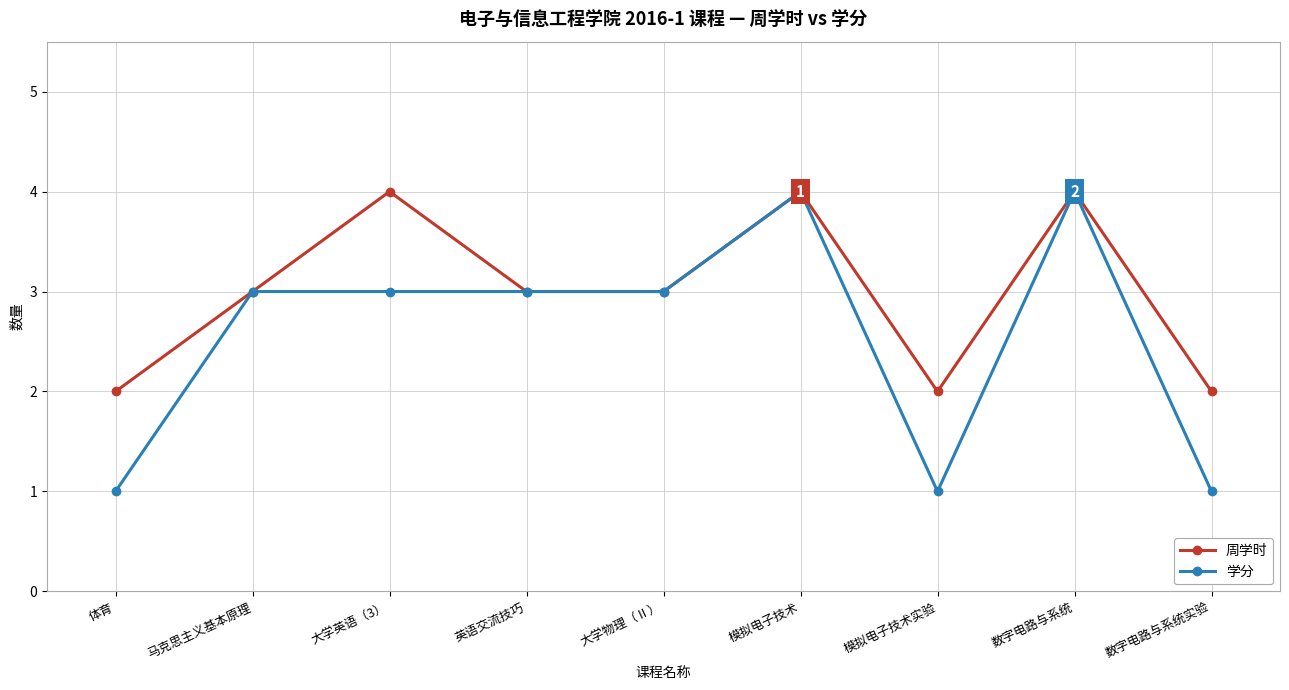

How many interior local peaks does the 周学时 series have?

3